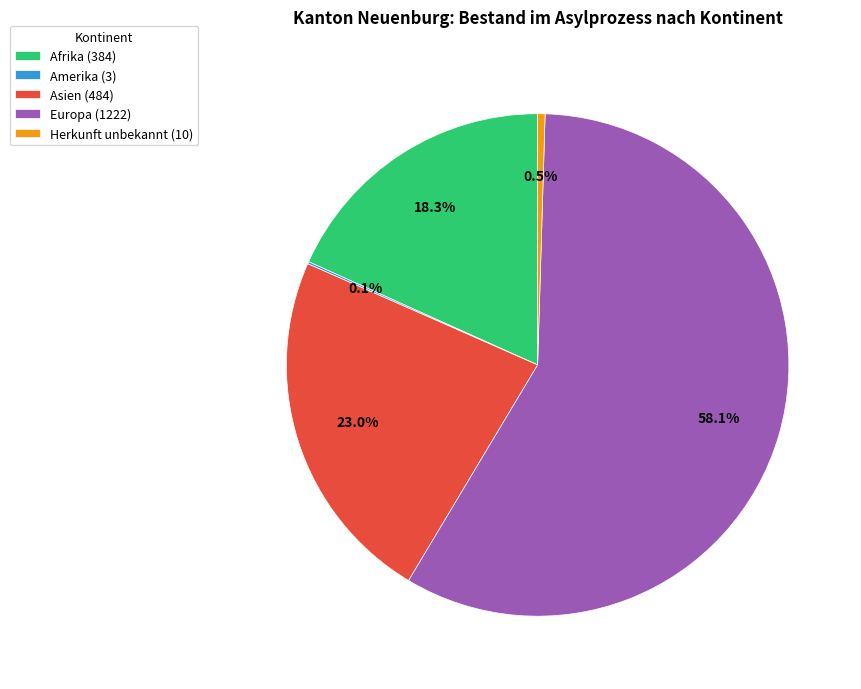

Approximately how many times larger is the value at Afrika (384) compared to Europa (1222)?

0.3